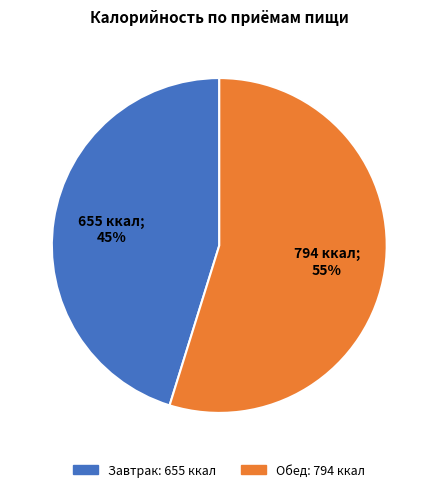

Which category has the smallest portion of the pie?

Завтрак